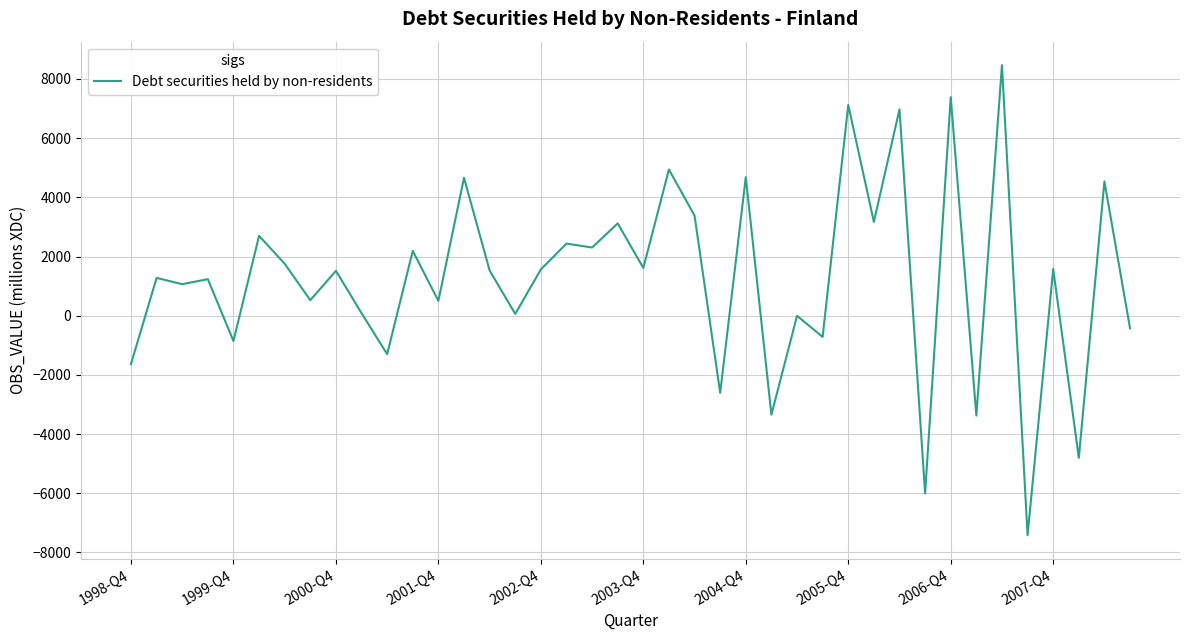

Count the number of categories in the chart.

40